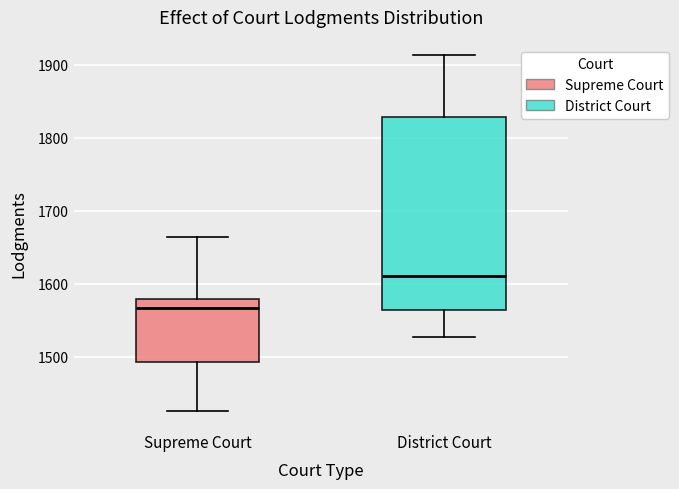

Where does the upper whisker of the box for District Court end on the y-axis? The values are not printed on the chart, so give them approximately, as read against the axis.

1910